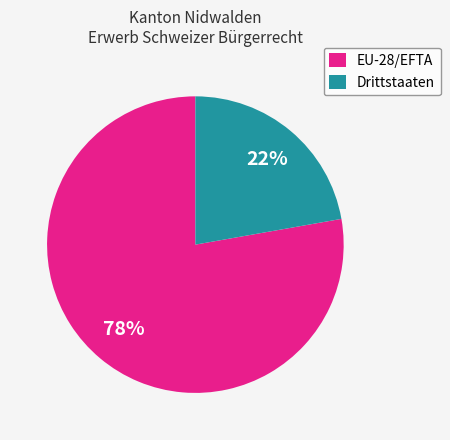

What is the largest slice in the pie chart?

EU-28/EFTA